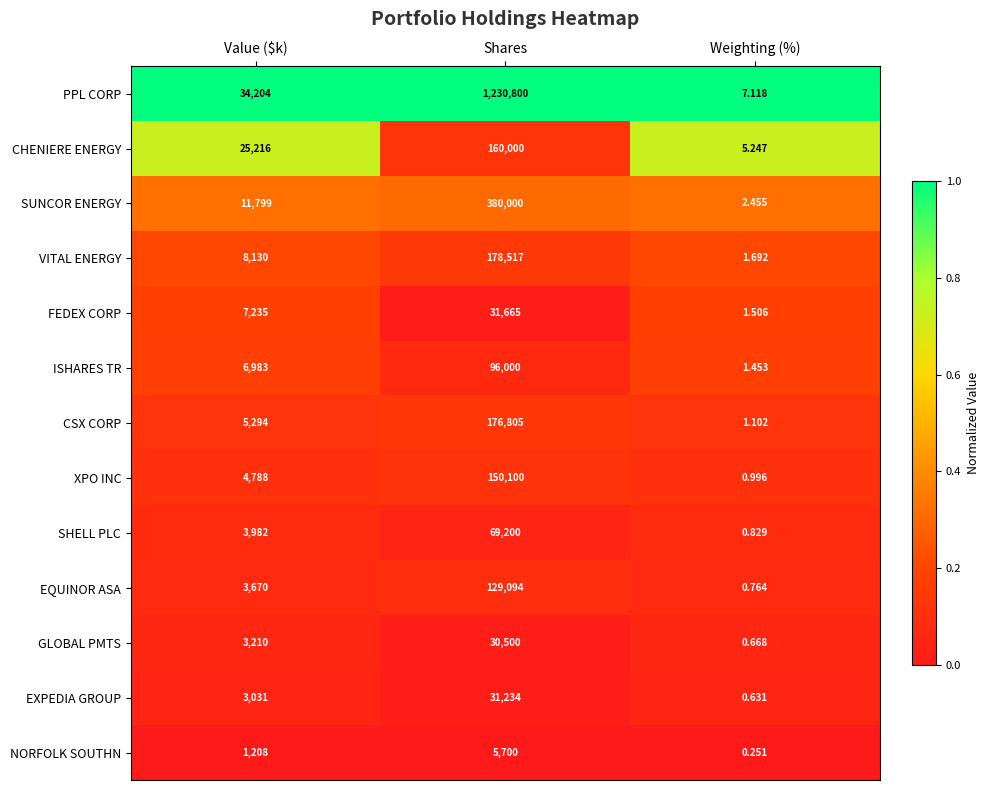

Between Value ($k) and Weighting (%), which series saw the biggest shift?

PPL CORP